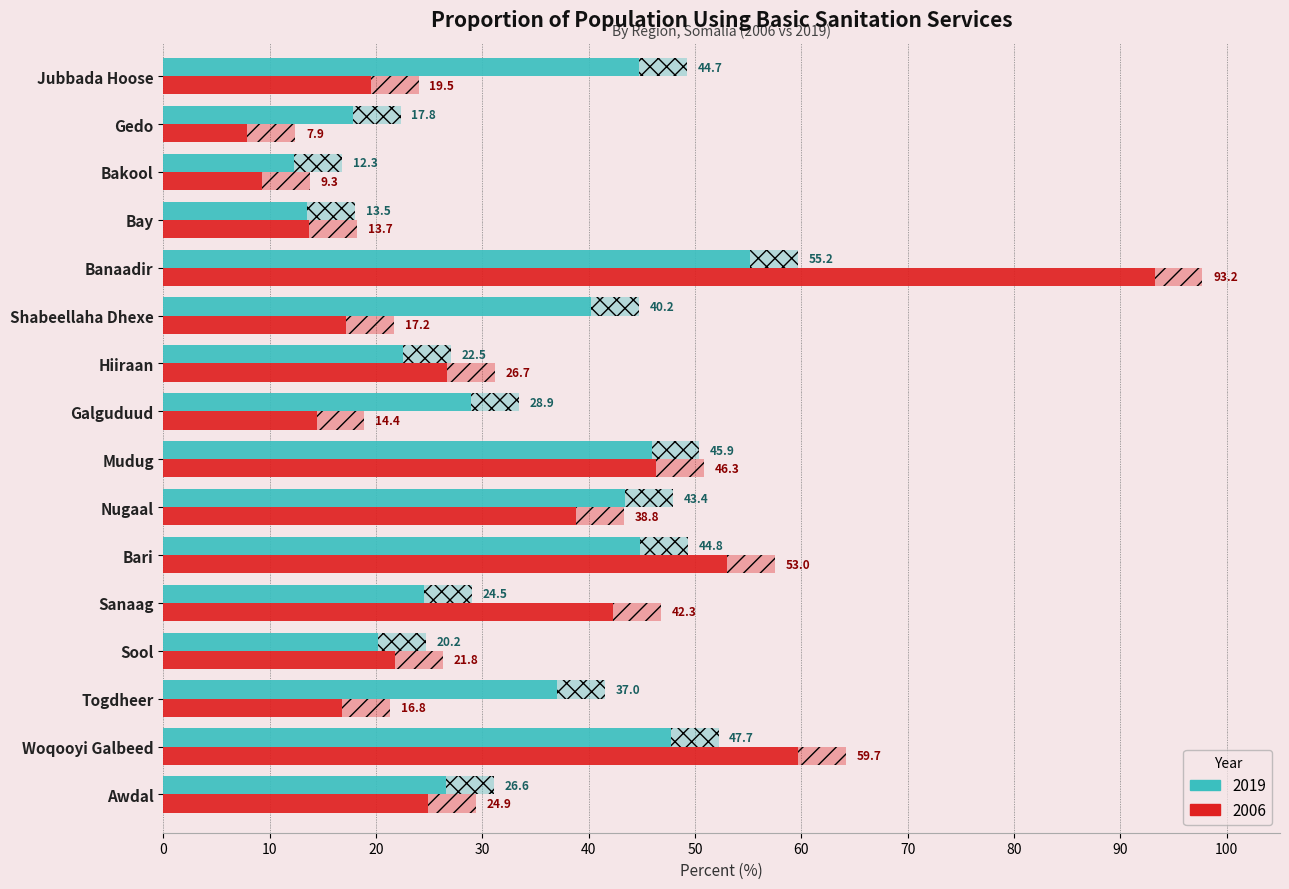

What position from the right is Bakool?

3